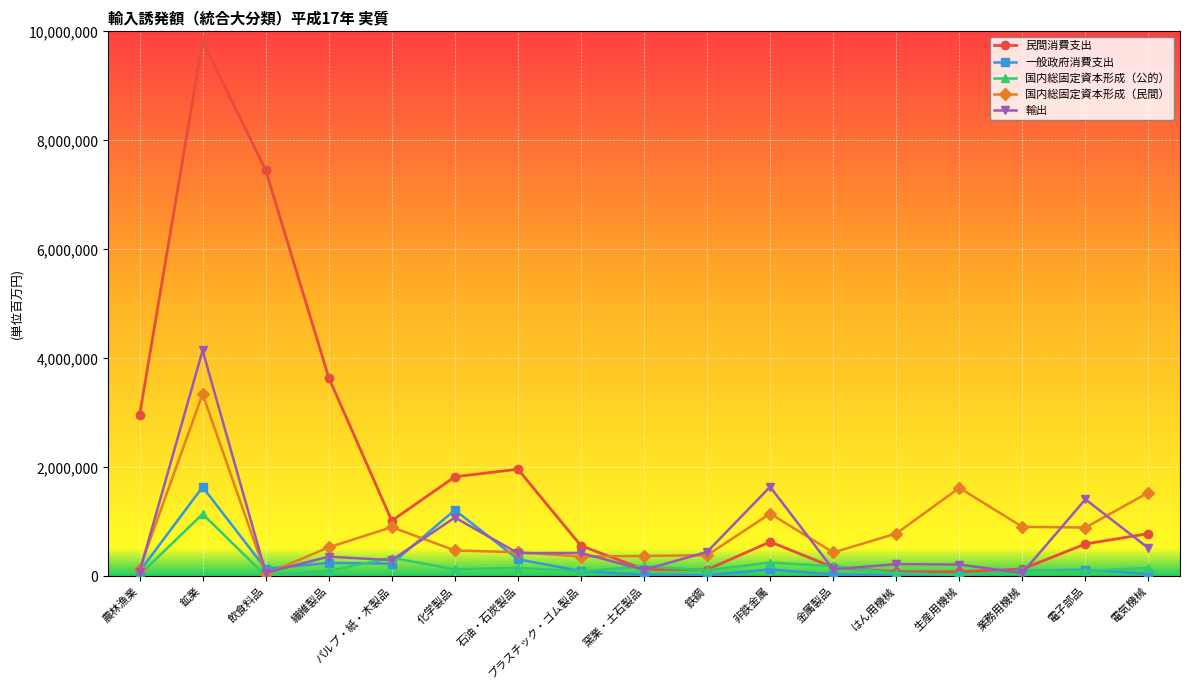

How many data points in 民間消費支出 are less than 632484?

8